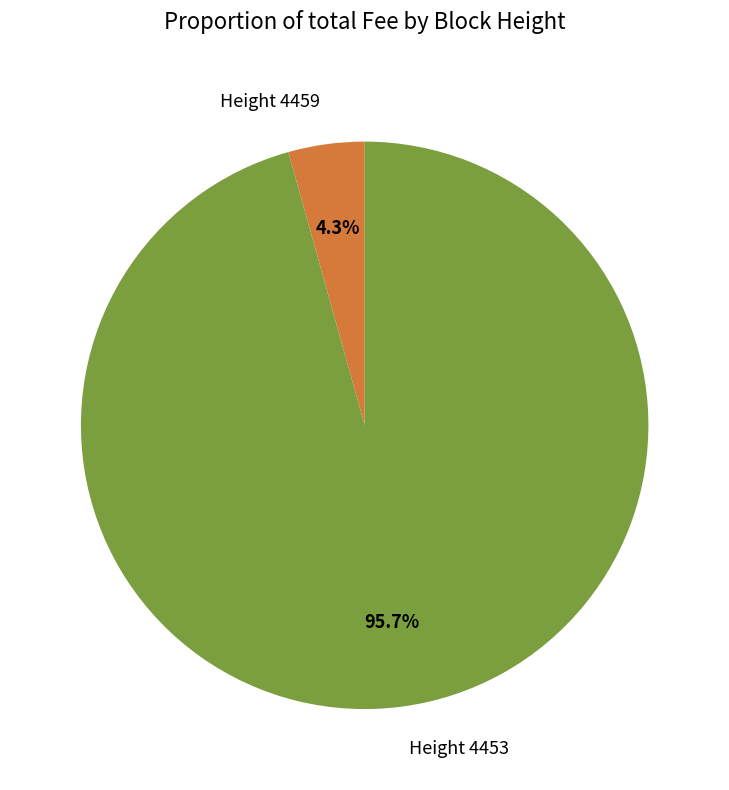

To the nearest percent, what portion does Height 4453 represent?

96%